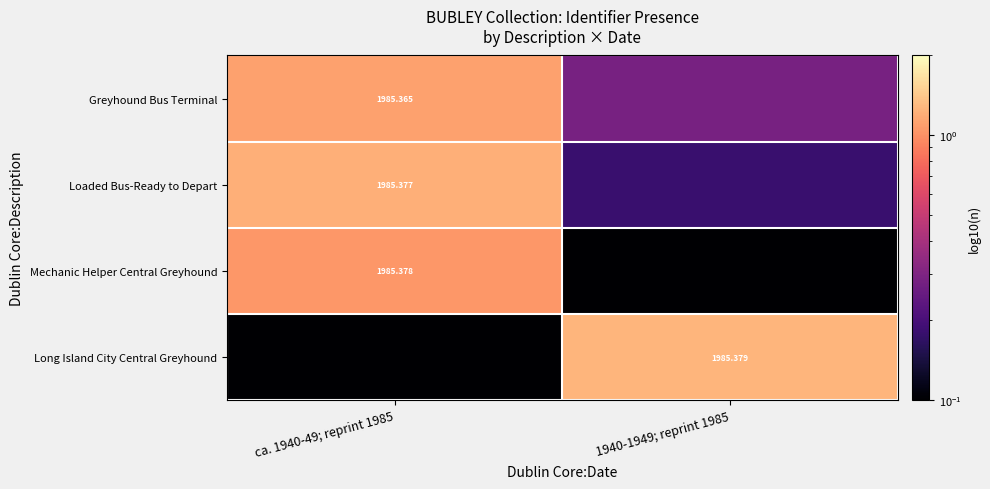

Between ca. 1940-49; reprint 1985 and 1940-1949; reprint 1985, which series saw the biggest shift?

Long Island City Central Greyhound